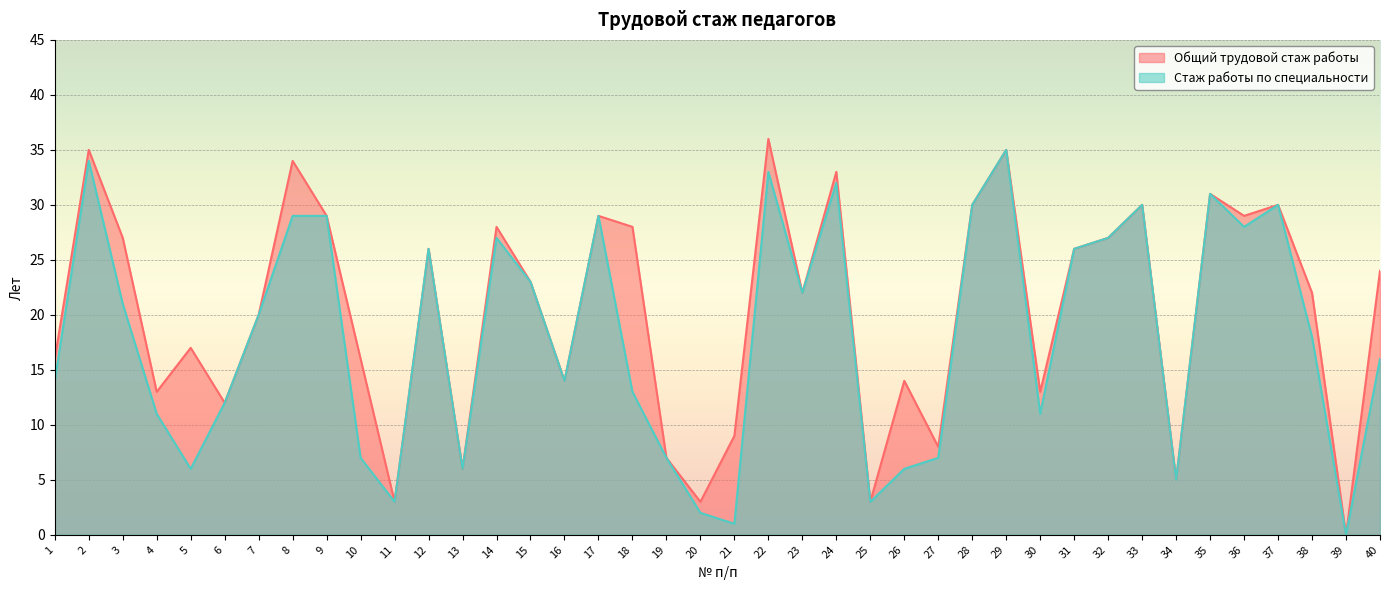

What are all the series names shown in the legend?

Общий трудовой стаж работы, Стаж работы по специальности